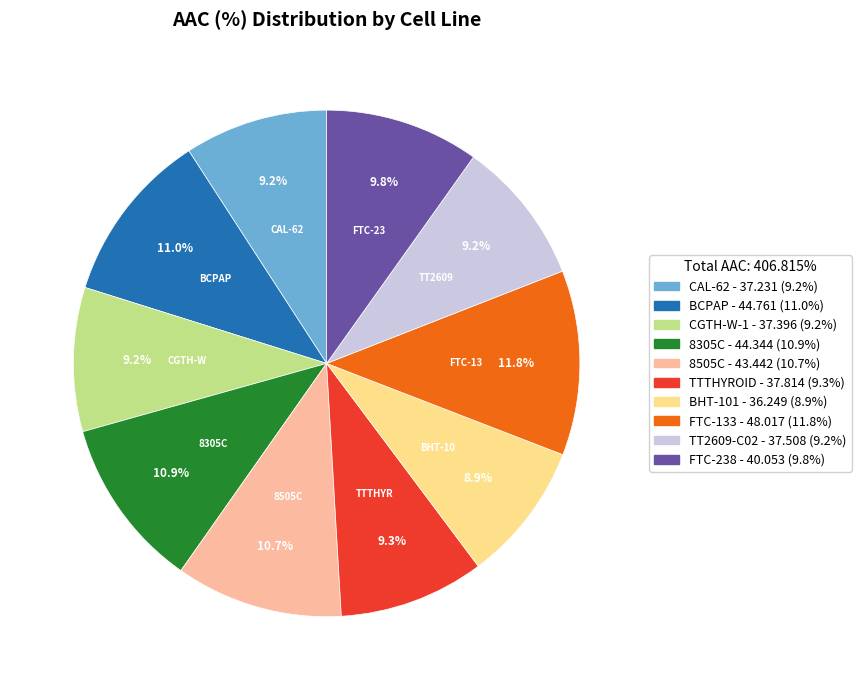

How many segments does this pie chart have?

10